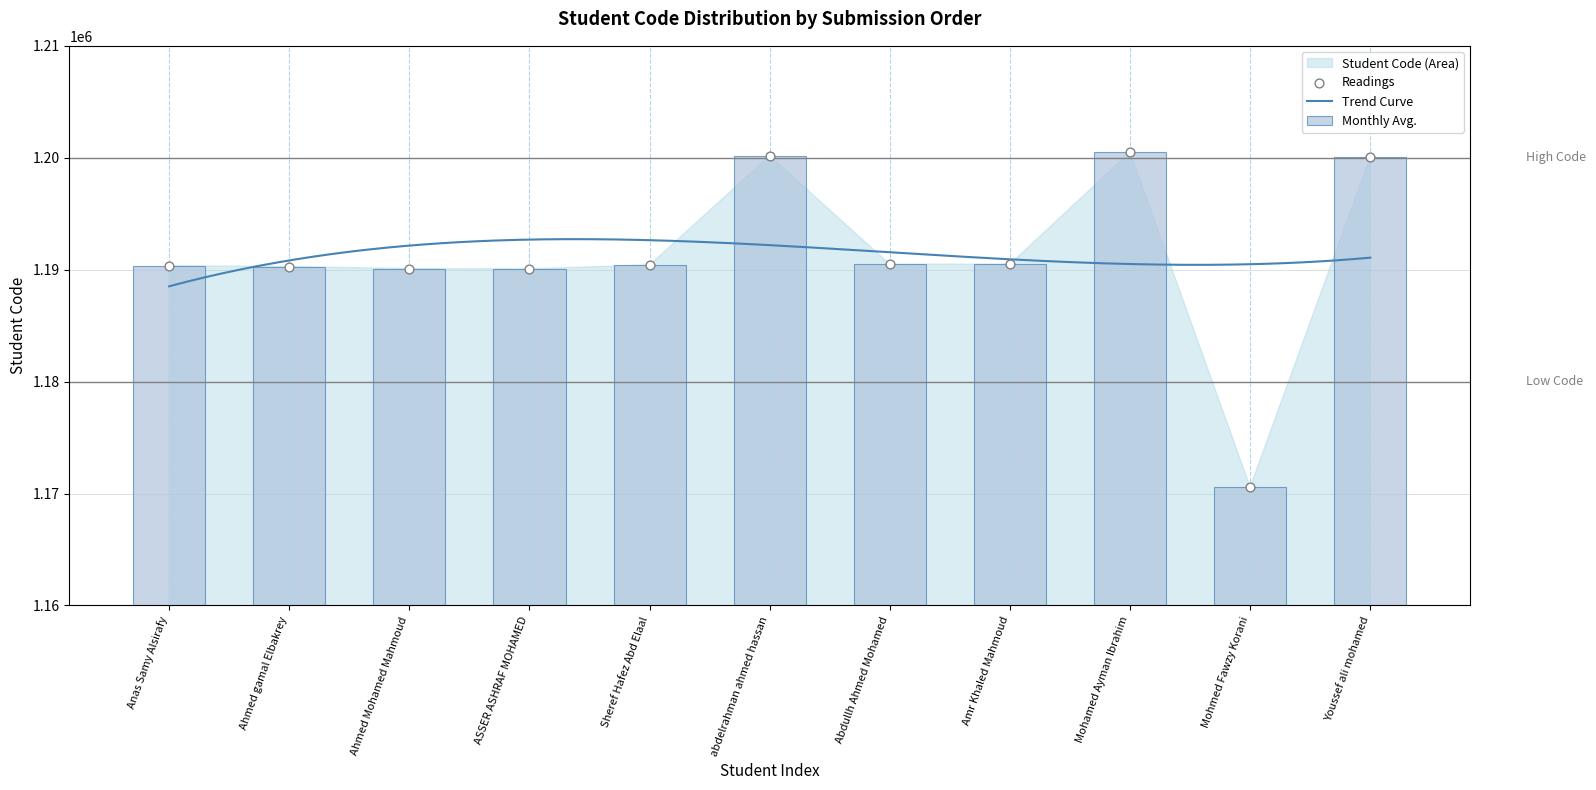

What is the change in value from Abdullh Ahmed Mohamed to Amr Khaled Mahmoud?

+8